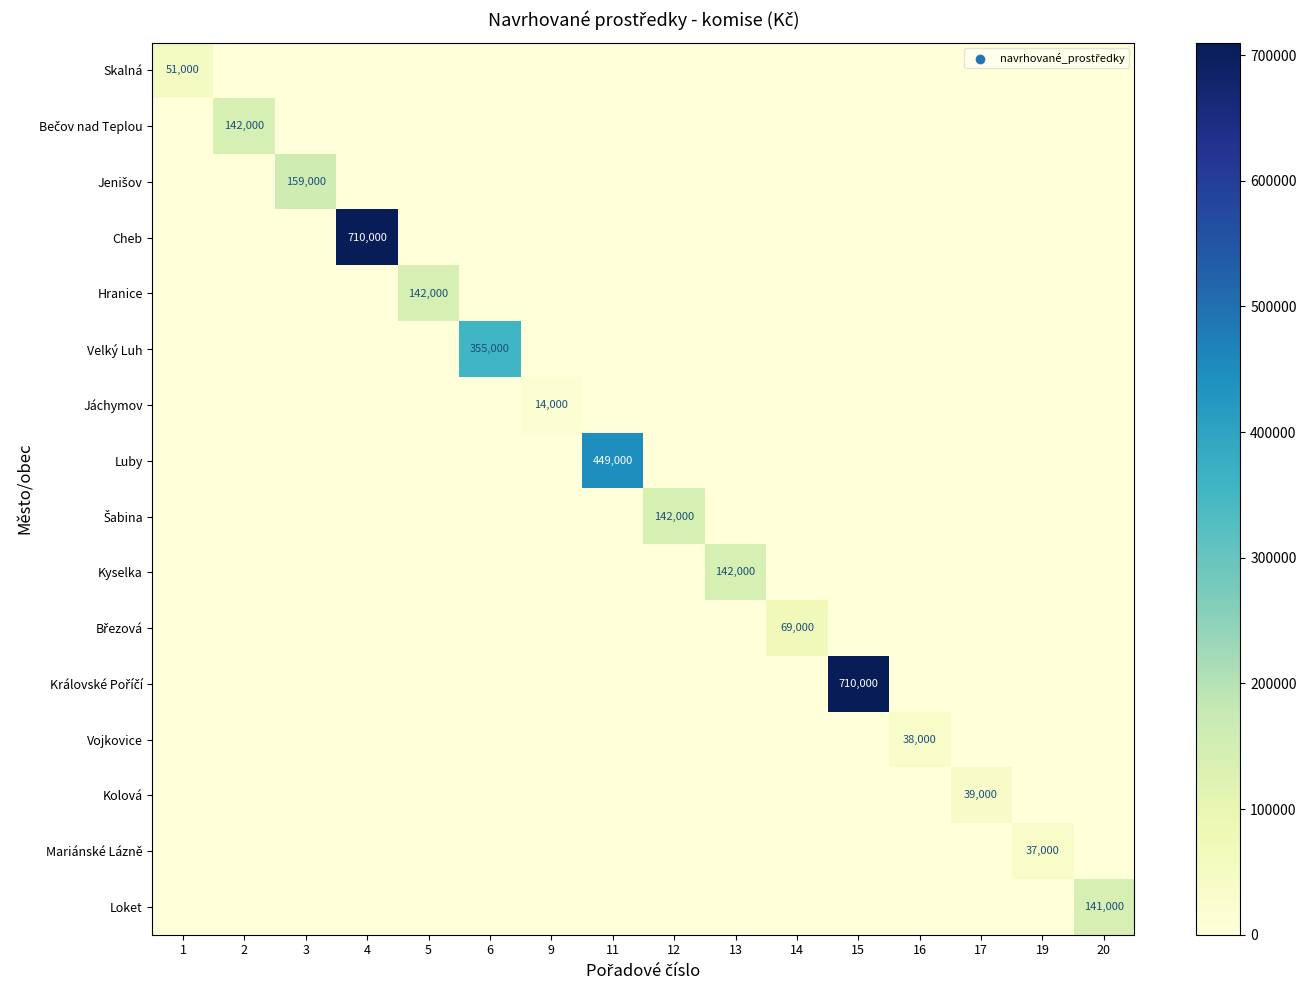

True or false: Loket has a value of 67517 at 15.

False